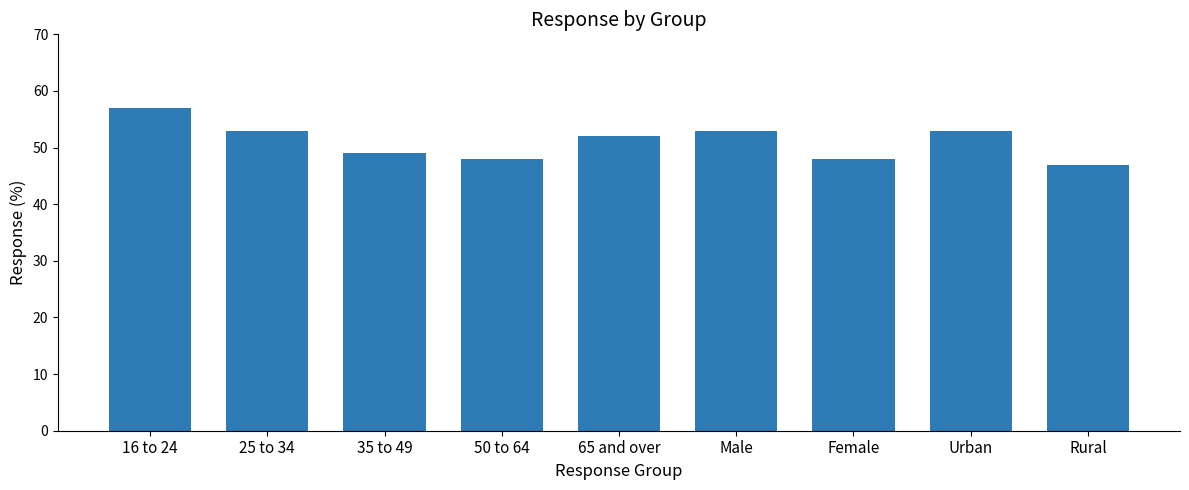

What is the change in value from 35 to 49 to Urban?

+4